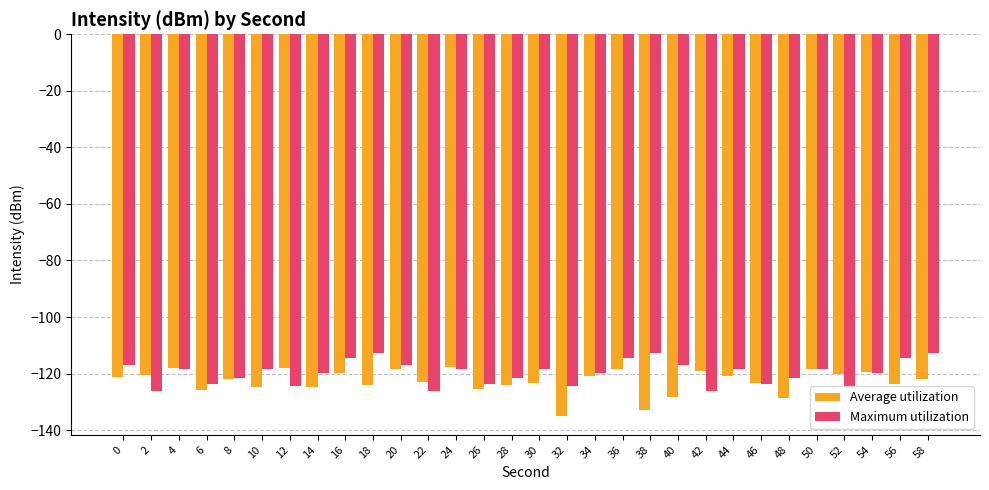

What are all the series names shown in the legend?

Average utilization, Maximum utilization